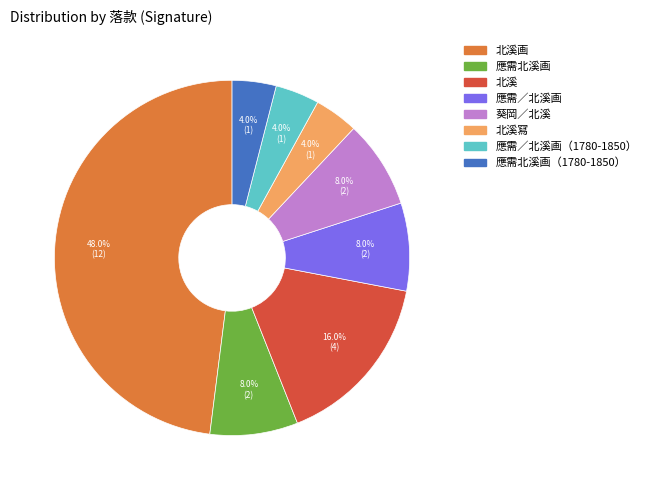

Does any single category account for the majority?

No